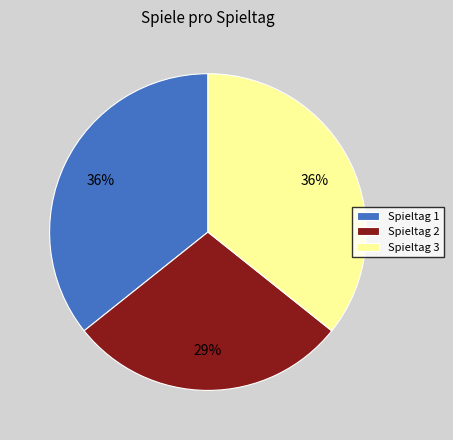

What percentage is the Spieltag 2 slice, to the nearest percent?

29%